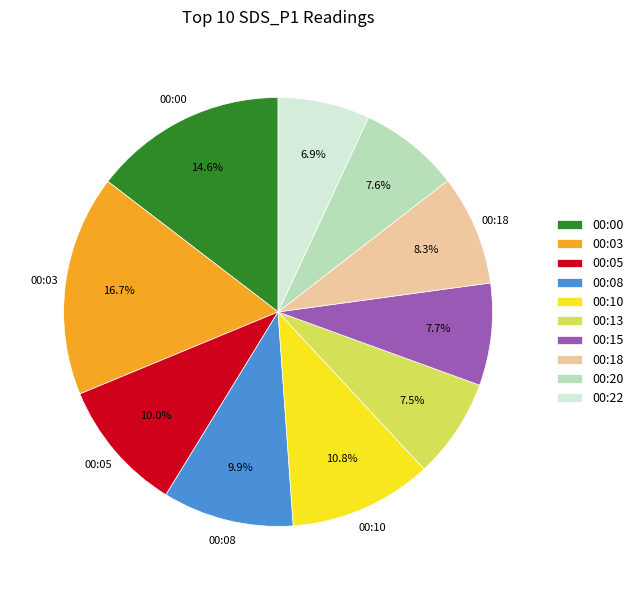

Combined, do 00:08 and 00:00 account for over 50%?

No